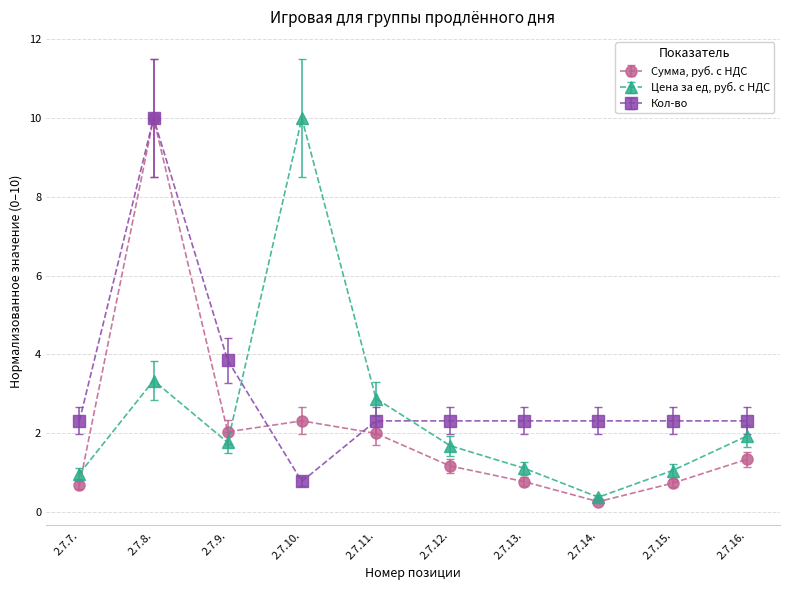

What position from the left is 2.7.13.?

7